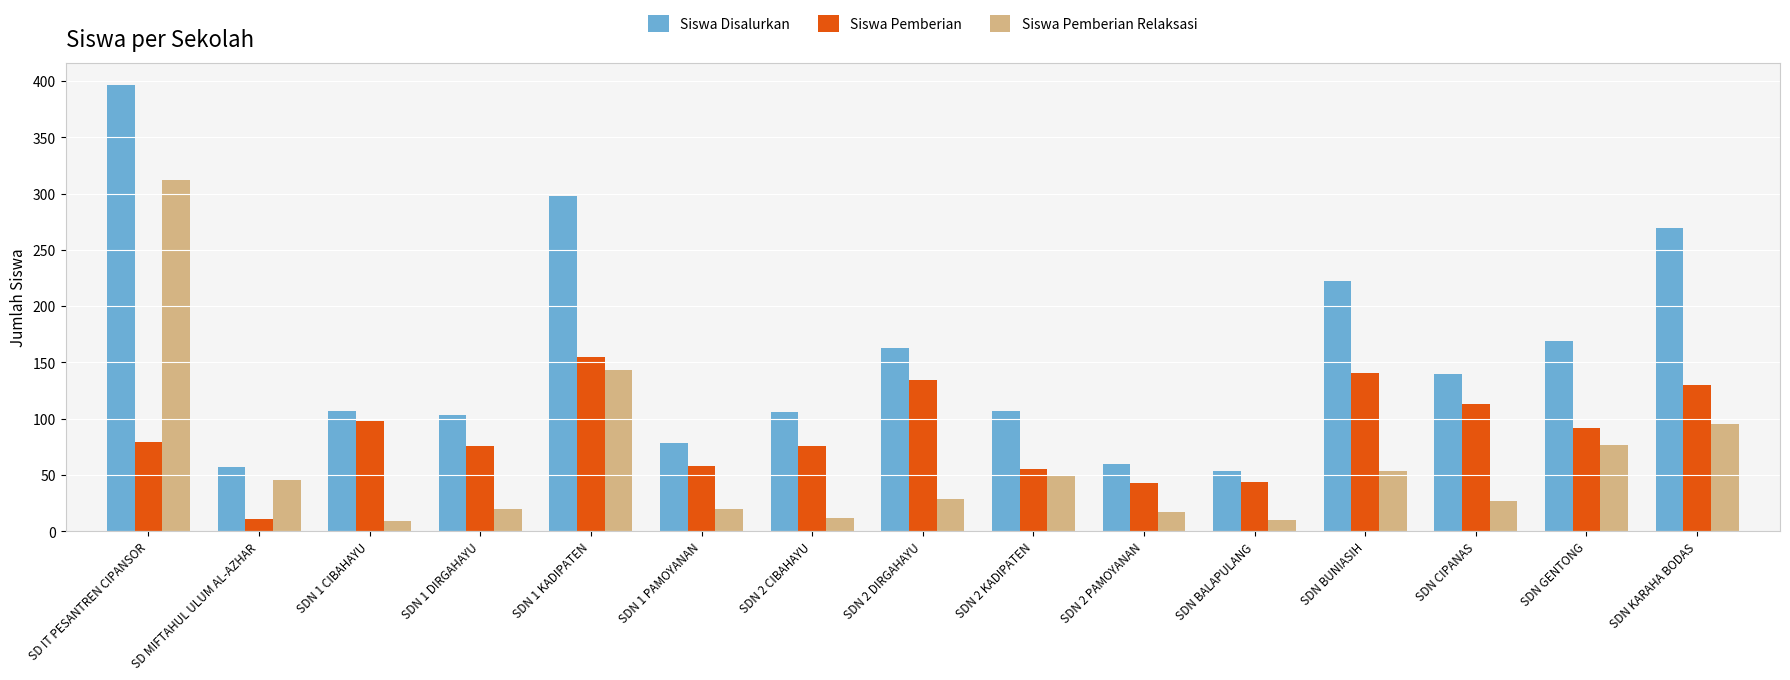

What is the minimum value for Siswa Pemberian Relaksasi?

9